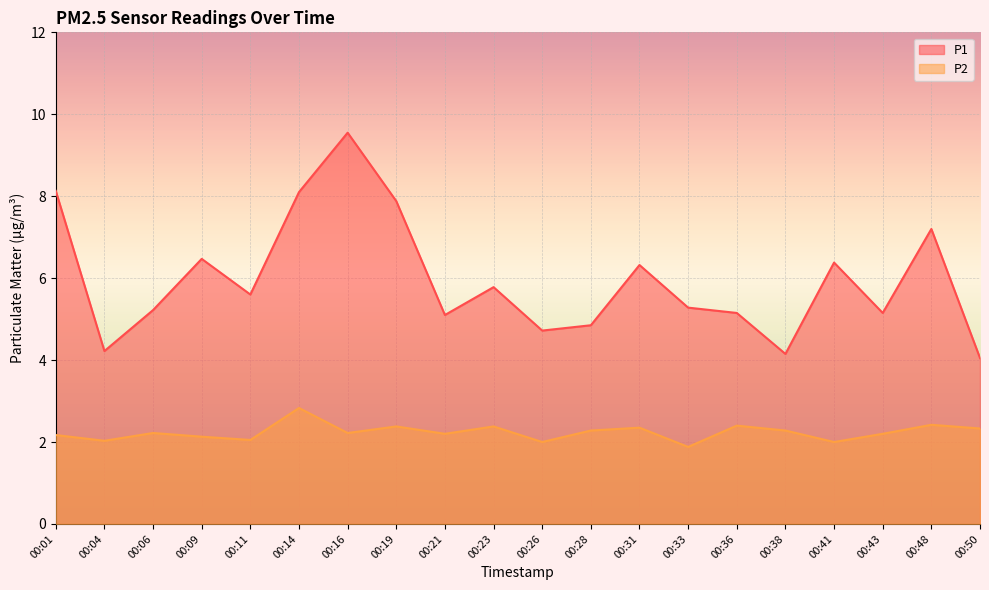

How many lines are shown in the chart?

2